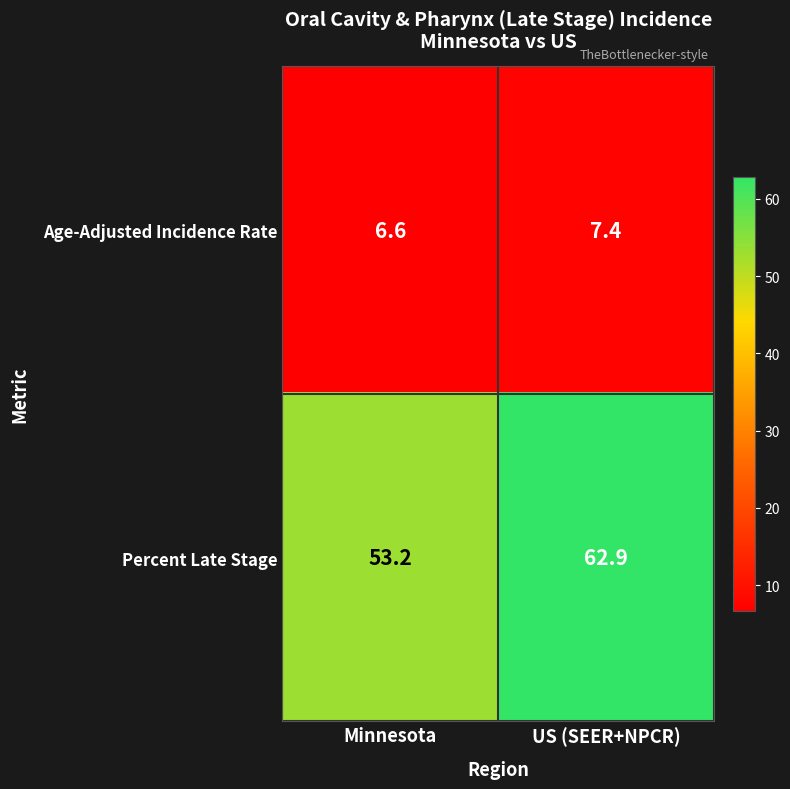

What is the spread (max minus min) of values at US (SEER+NPCR)?

55.5